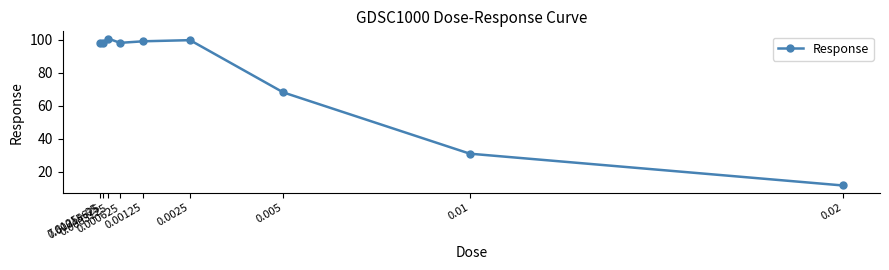

Approximately how many times larger is the value at 0.0025 compared to 0.0003125?

1.0